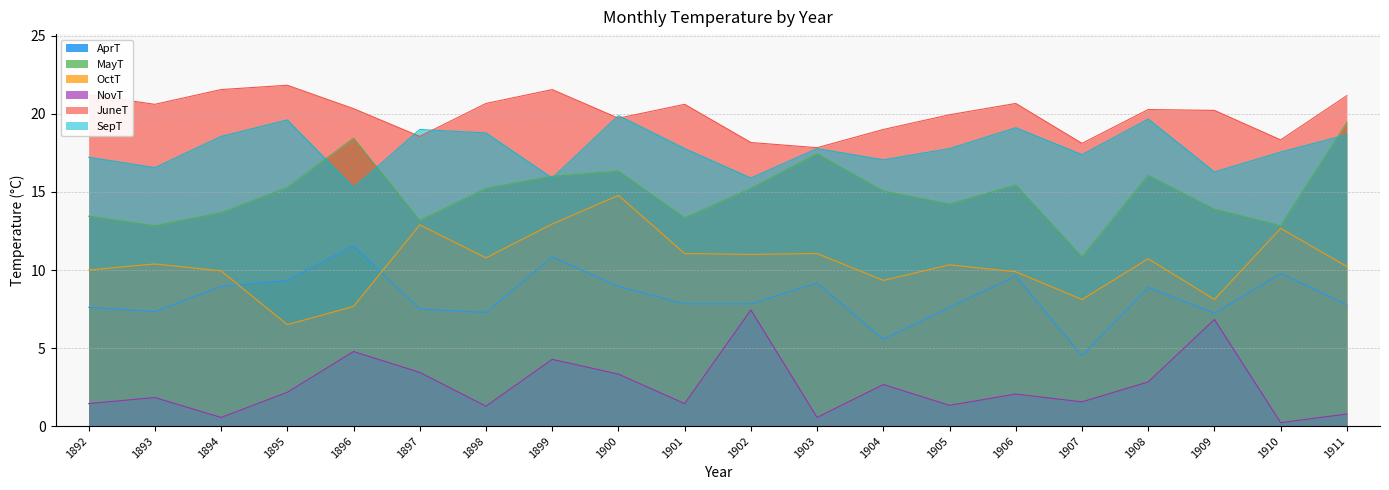

Between 1899 and 1902, which series saw the biggest shift?

JuneT